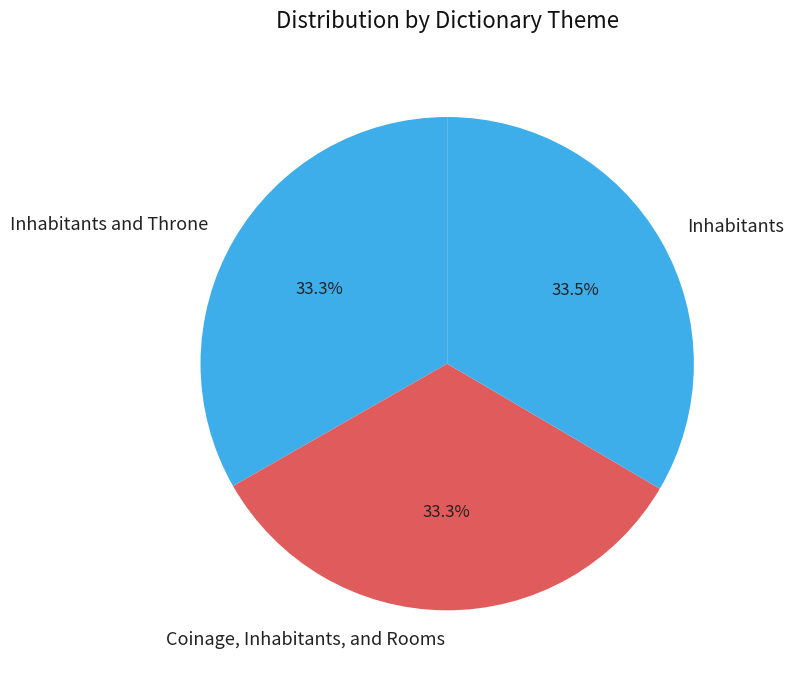

To the nearest percent, what is the combined percentage of Inhabitants and Coinage, Inhabitants, and Rooms?

67%